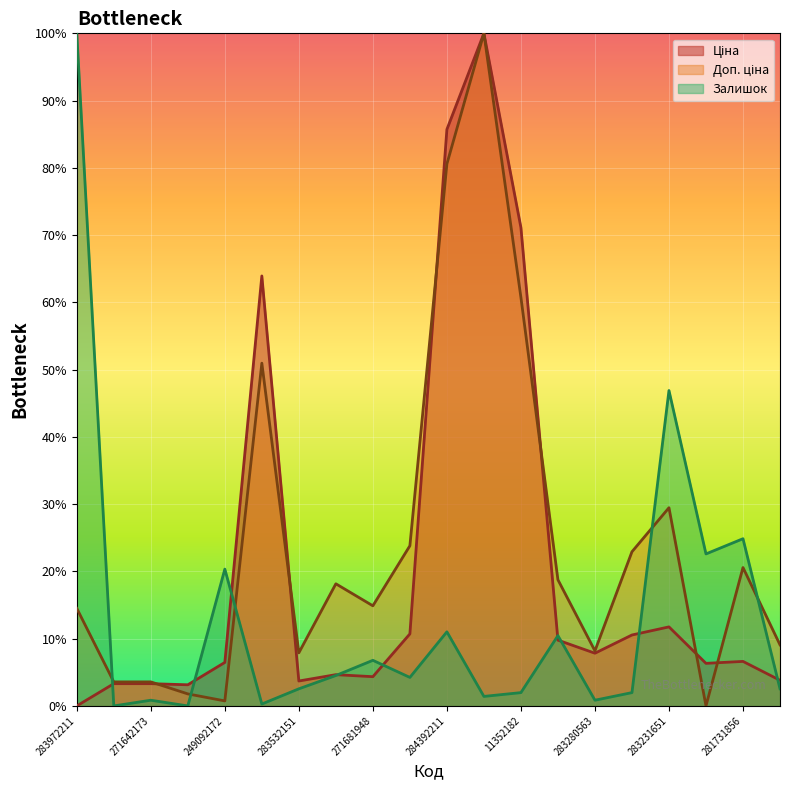

What is the maximum value shown in the chart?

100.0